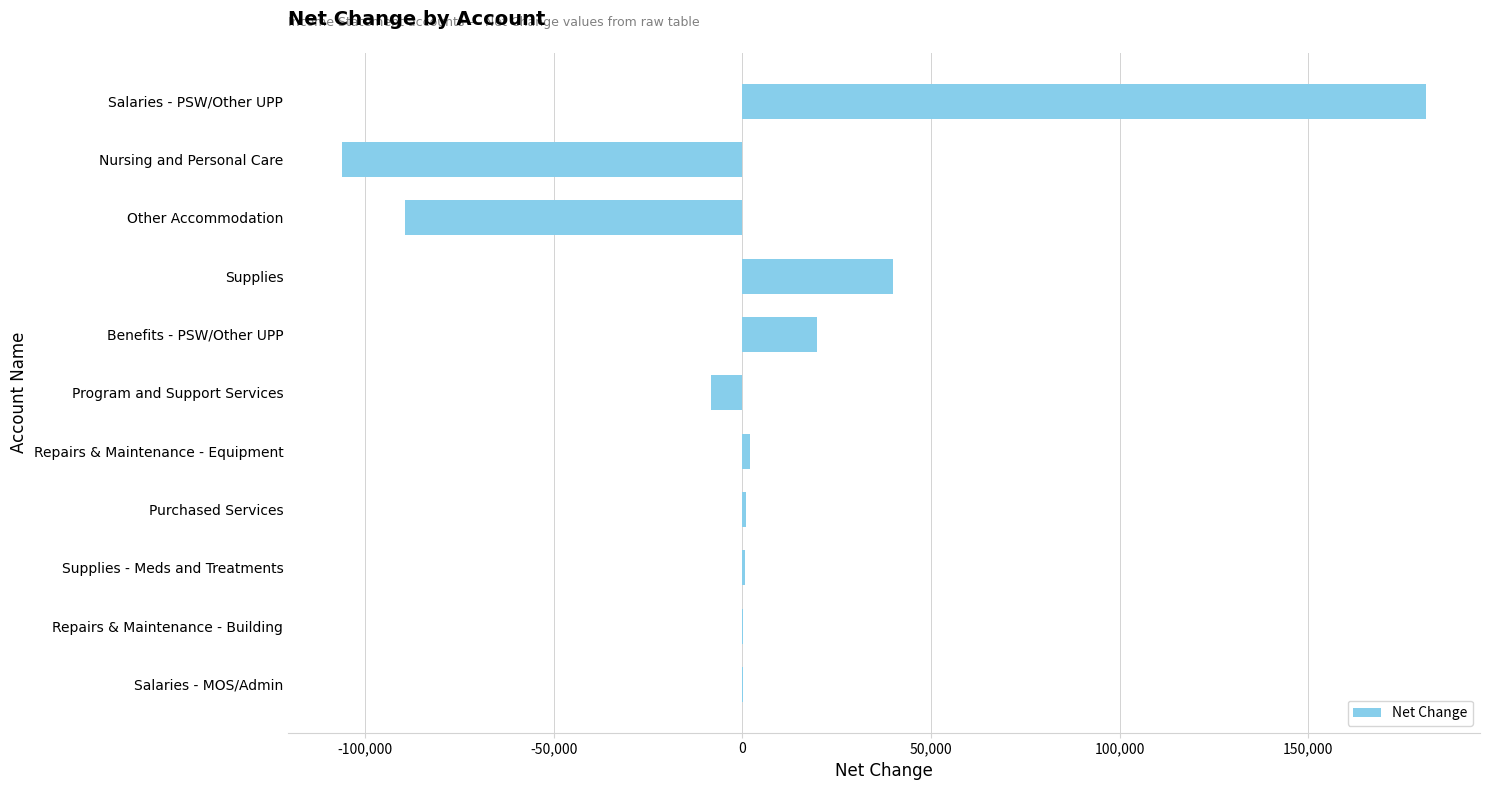

Read the value at Program and Support Services.

-8306.5